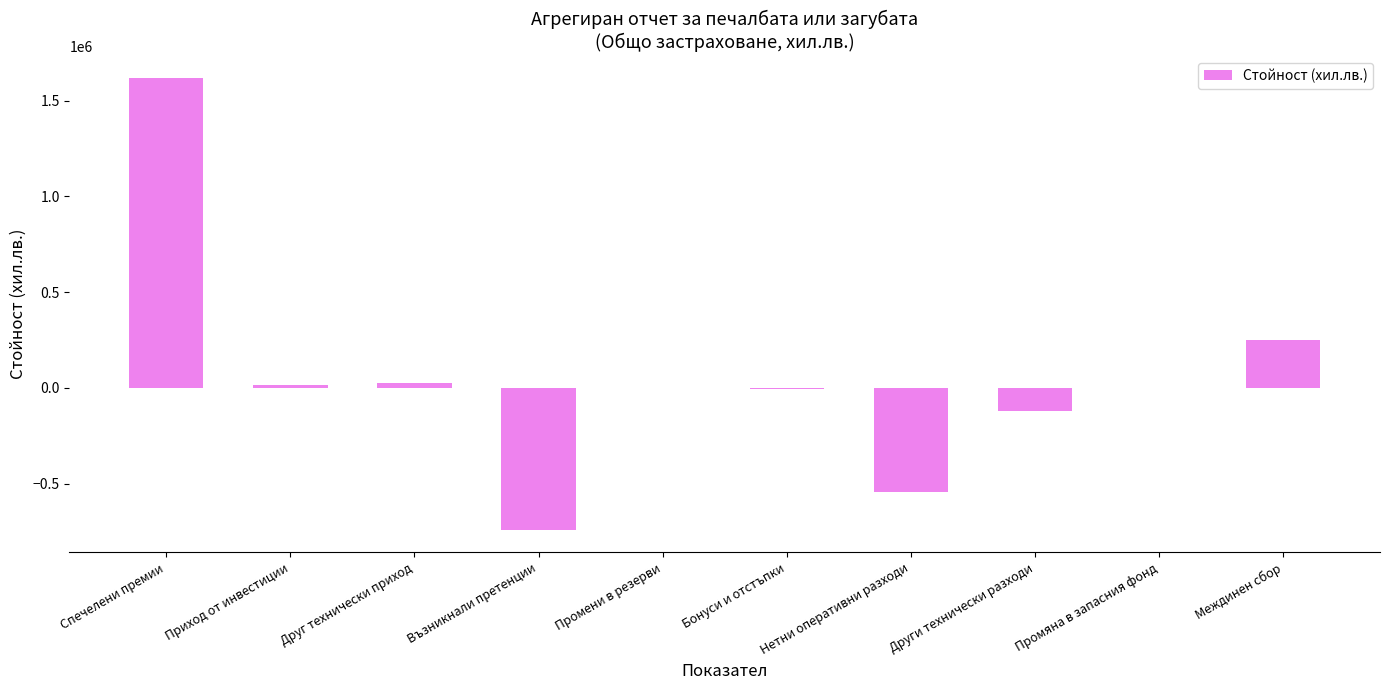

How many series are shown in this chart?

1